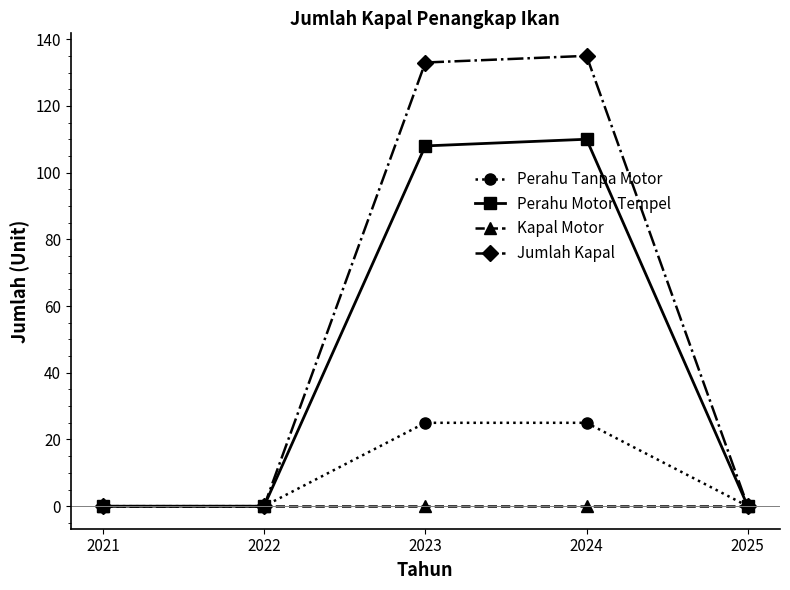

What is the spread (max minus min) of values at 2023?

133